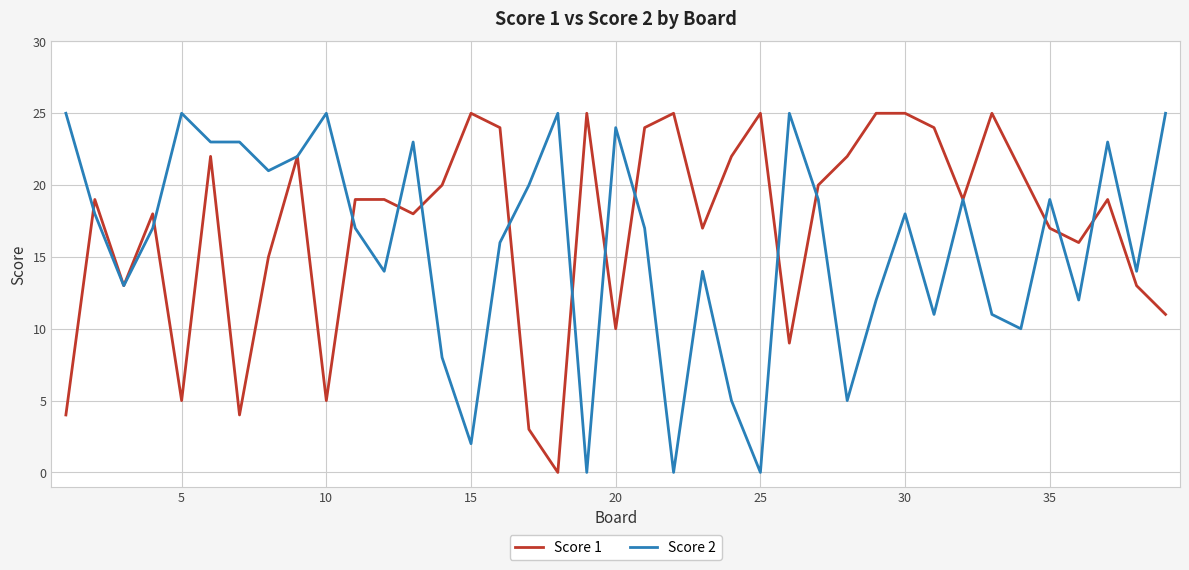

In Score 1, how many points are lower than both neighbors (excluding endpoints)?

11